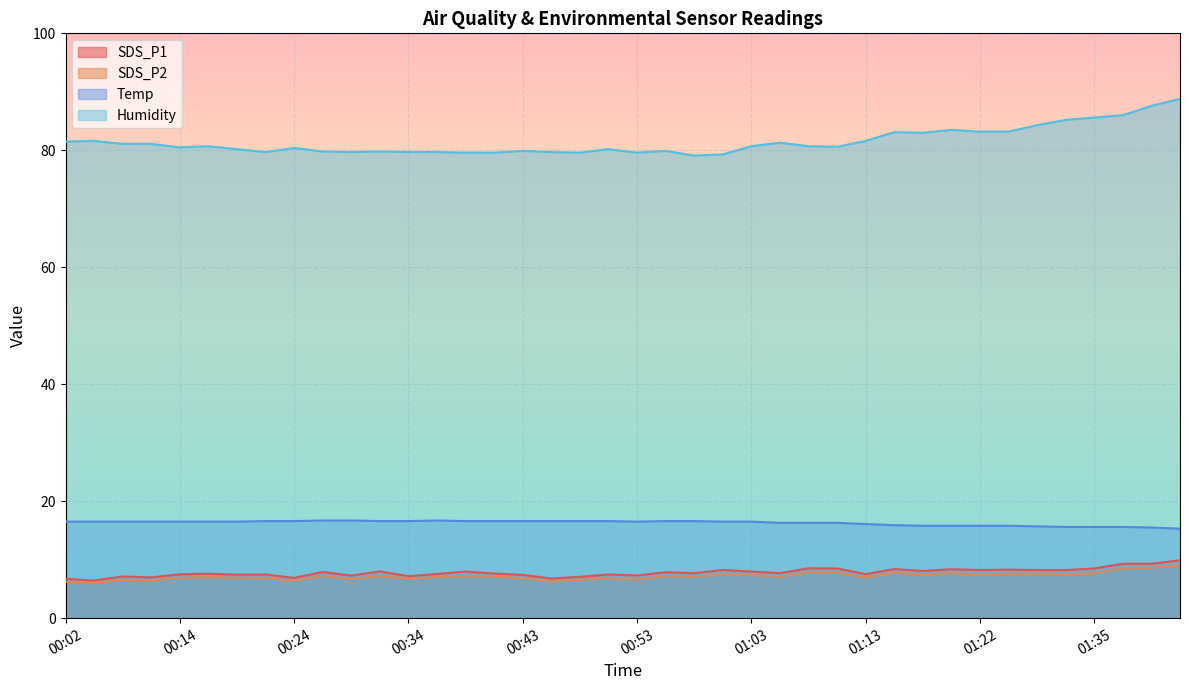

At which label does Humidity first exceed 80?

00:02